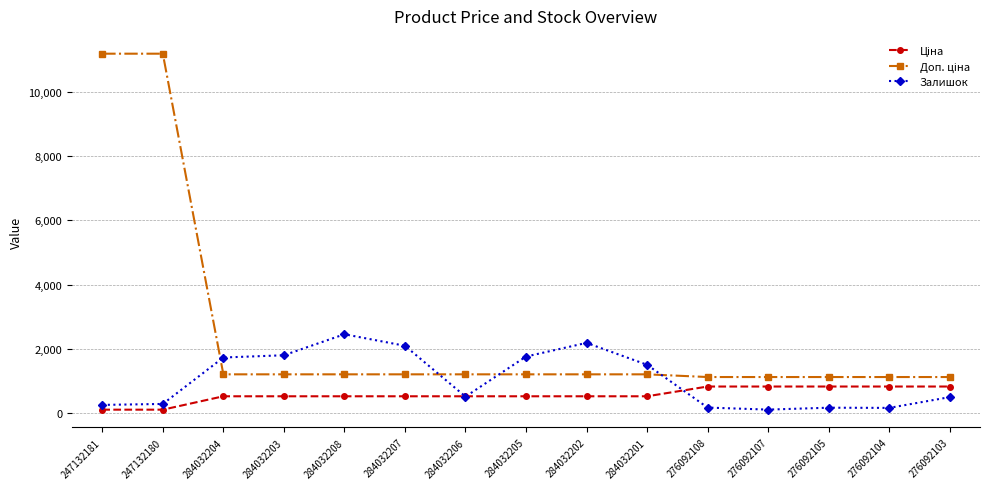

What is the label of the 2nd point from the left?

247132180